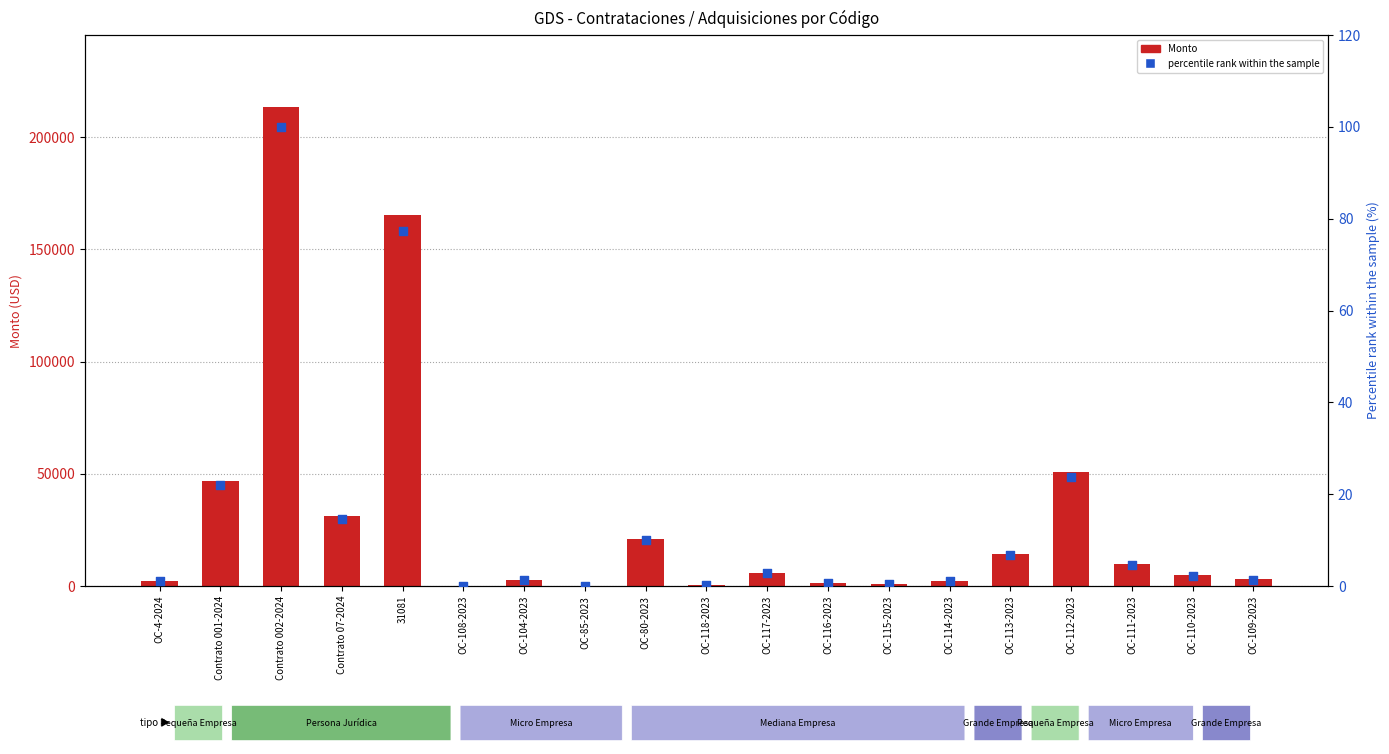

What is the total value across all series at OC-112-2023?

50916.6